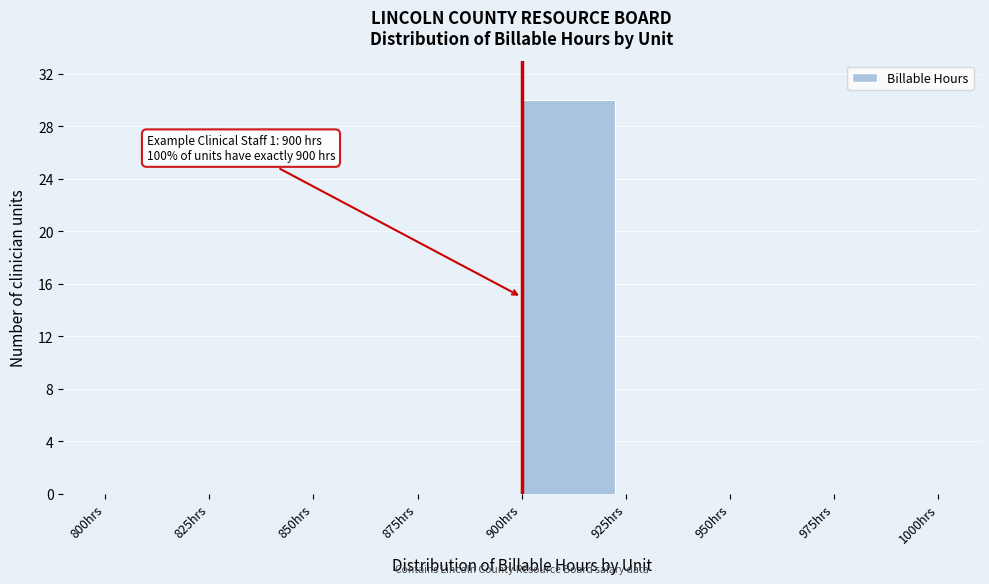

Which range on the x-axis has the tallest bar?

900 to 925